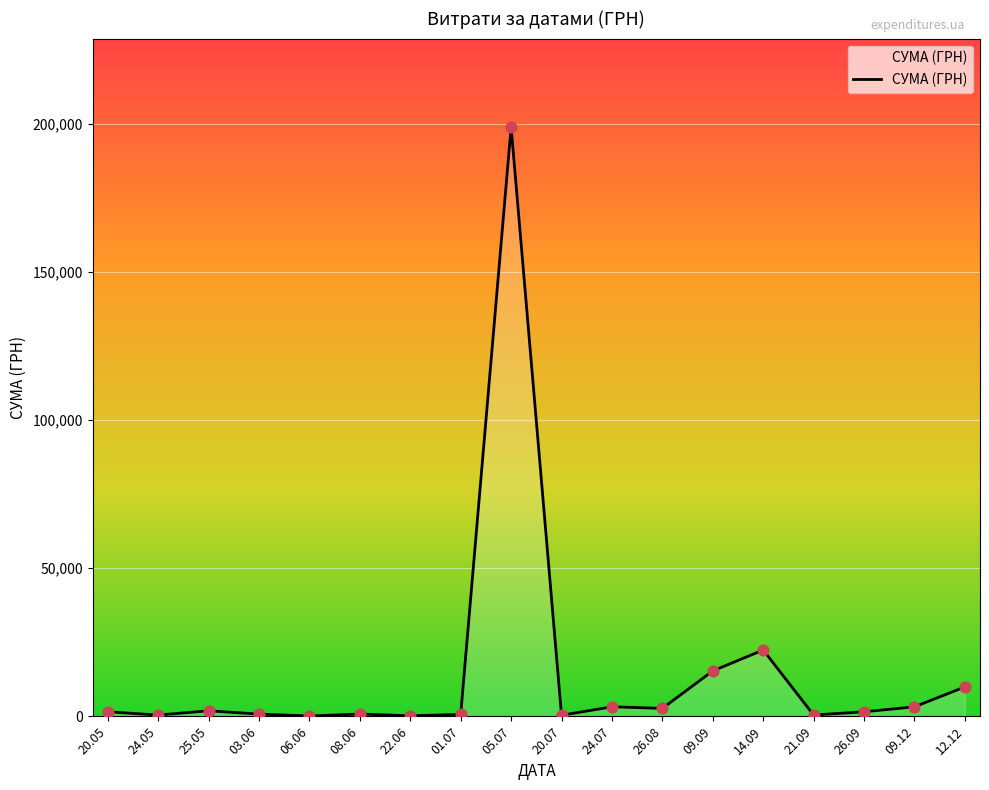

Which has a higher value, 14.09 or 09.12?

14.09